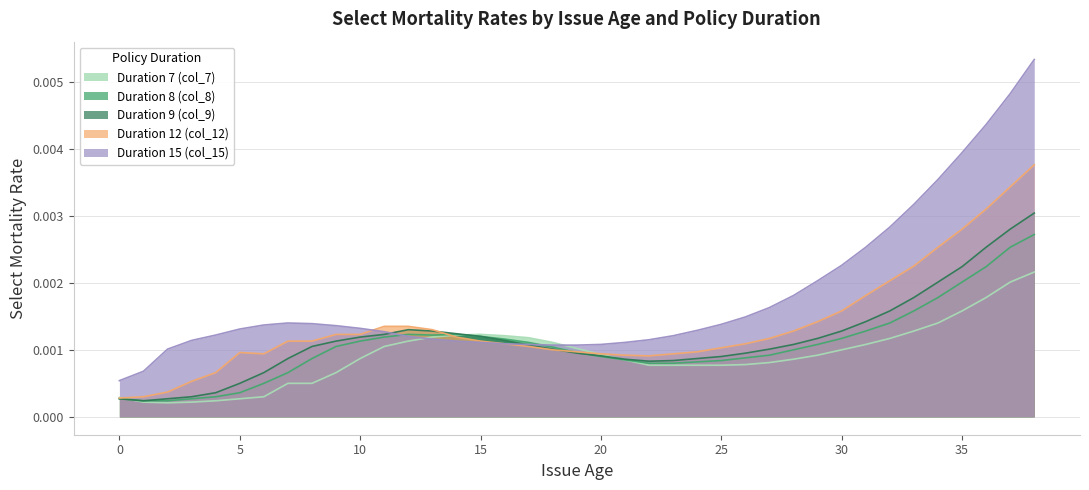

At which category does Duration 12 (col_12) reach its first local valley?

6